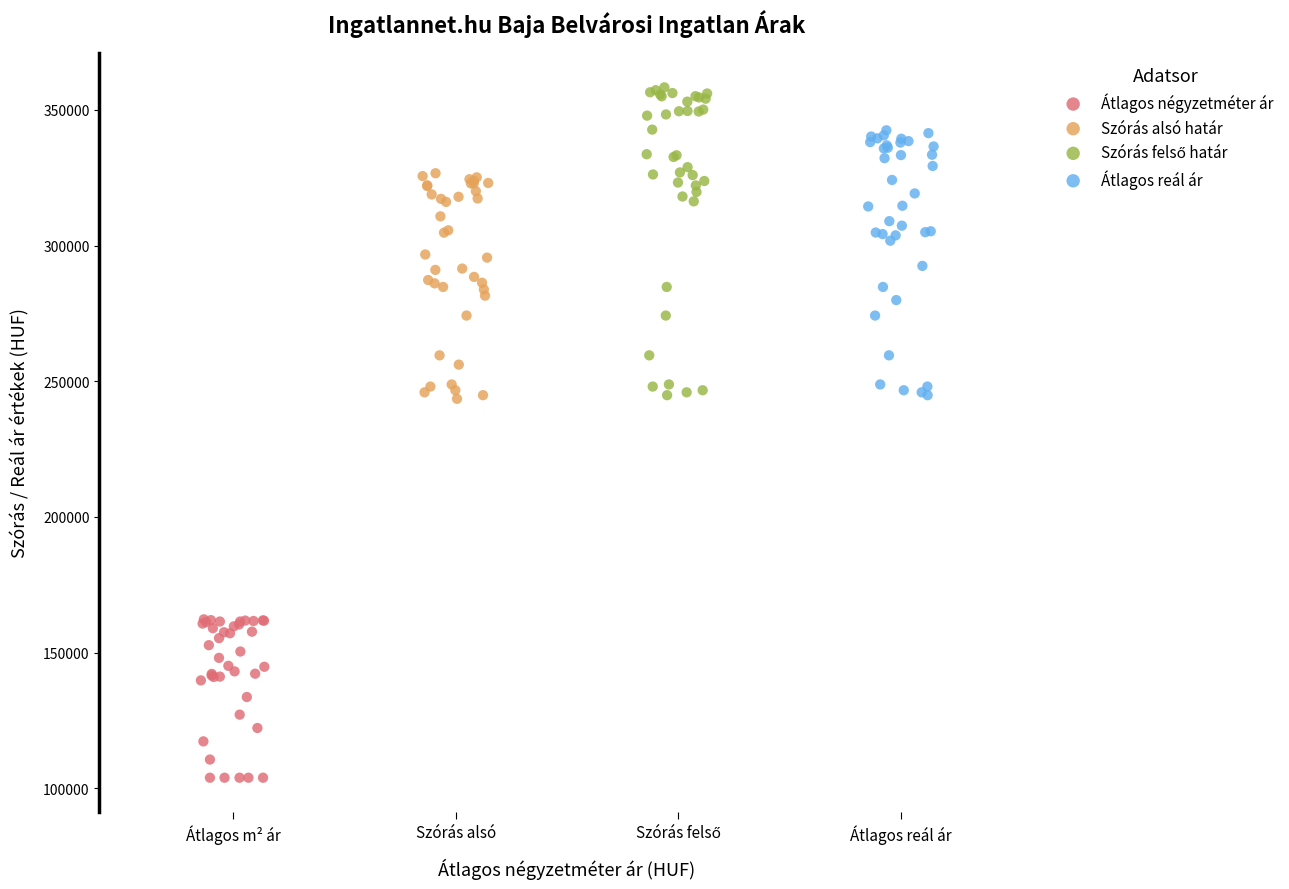

Which series reaches the minimum Y coordinate?

Átlagos négyzetméter ár